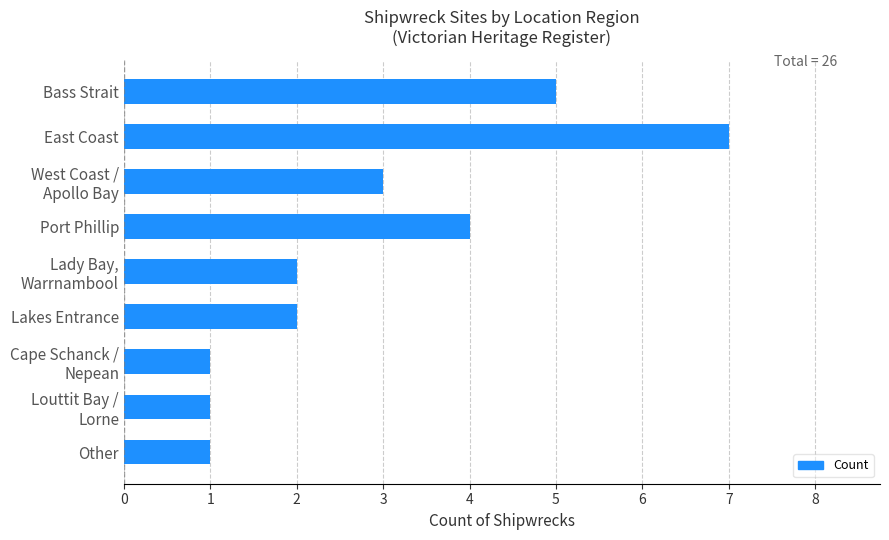

What value does the data have at East Coast?

7